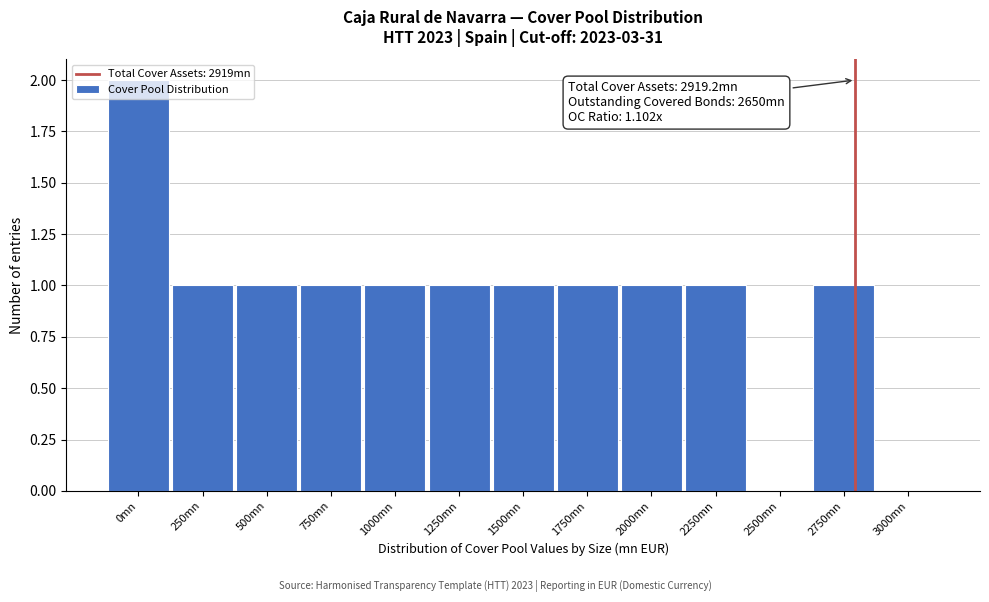

True or false: the data shows 1 at 500mn.

True